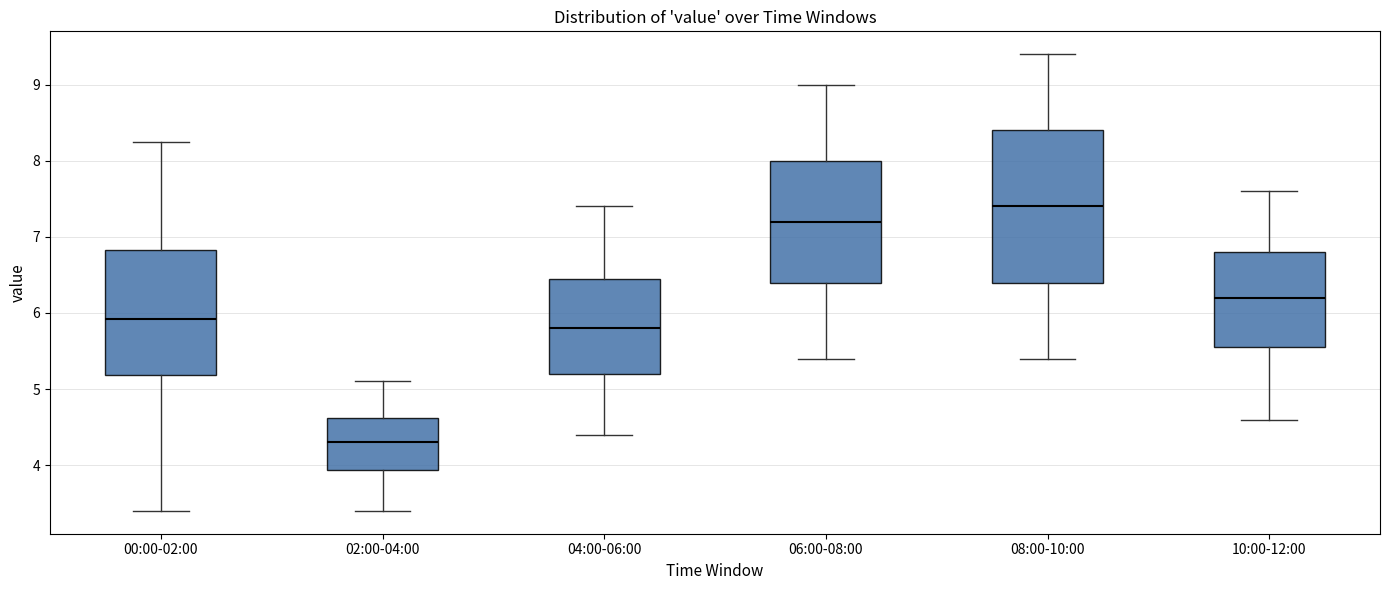

Comparing the boxes themselves (not the whiskers), which one is the tallest?

08:00-10:00